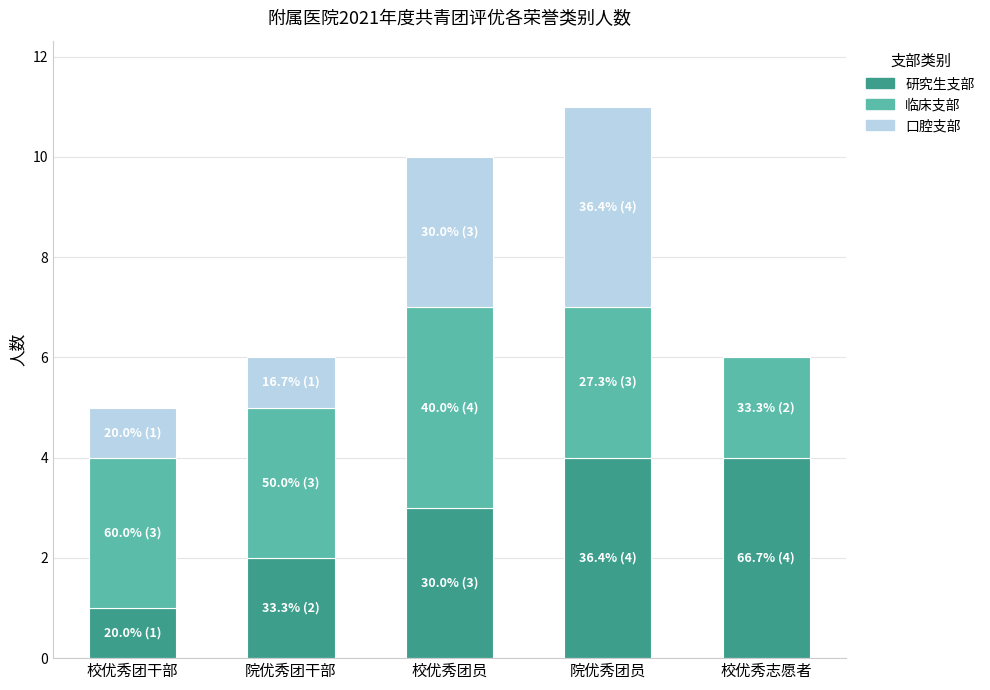

What are all the series names shown in the legend?

研究生支部, 临床支部, 口腔支部